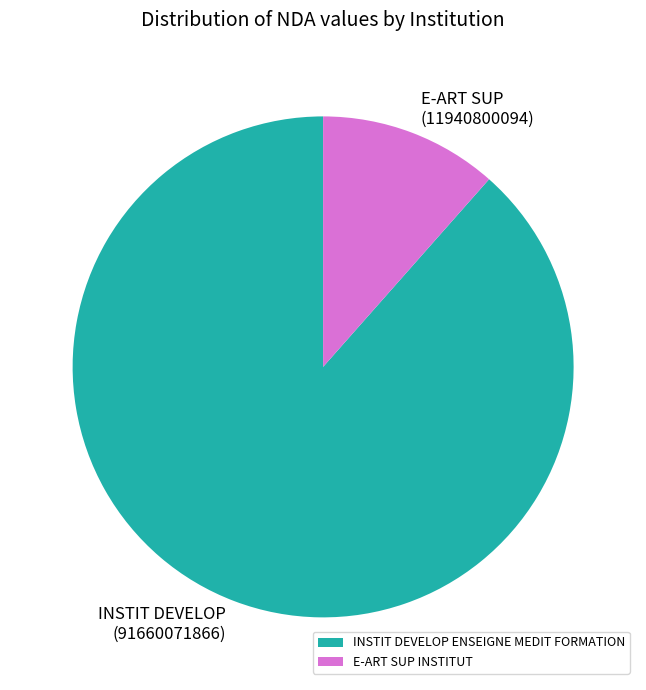

Which slice is the smallest?

E-ART SUP INSTITUT